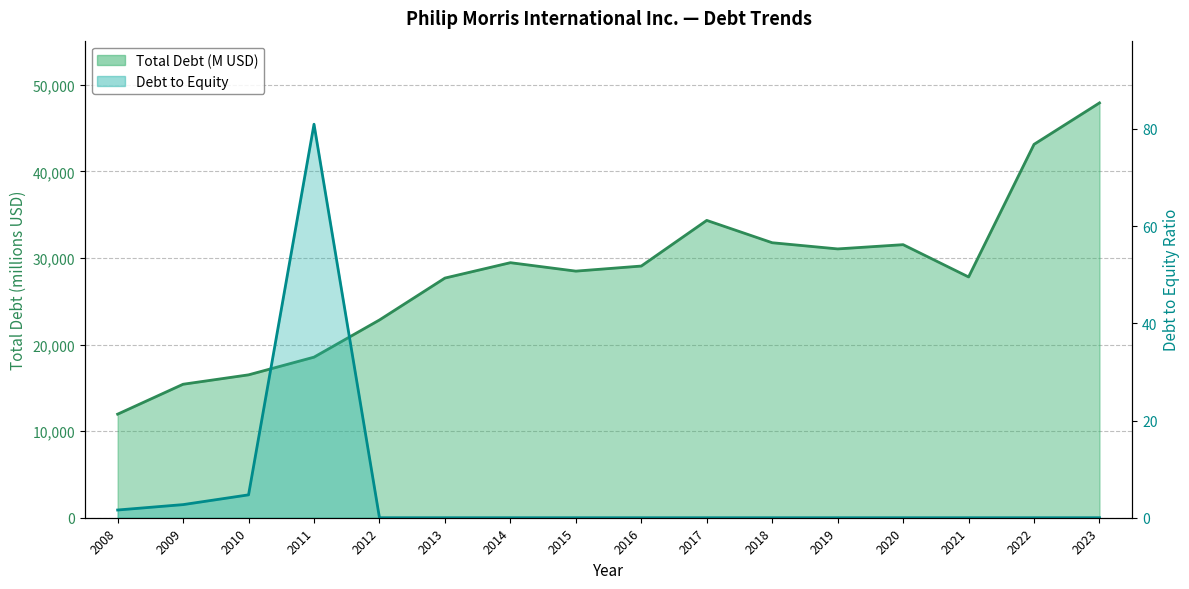

The value of Debt to Equity at 2013 is 0.0. True or false?

True